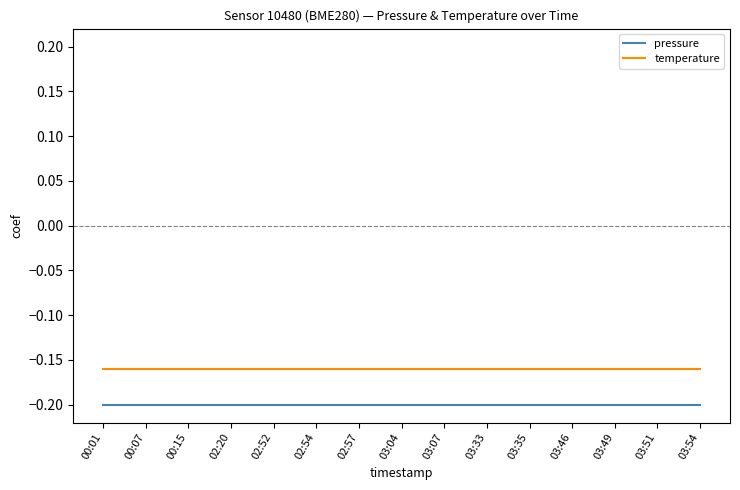

How many lines are shown in the chart?

2